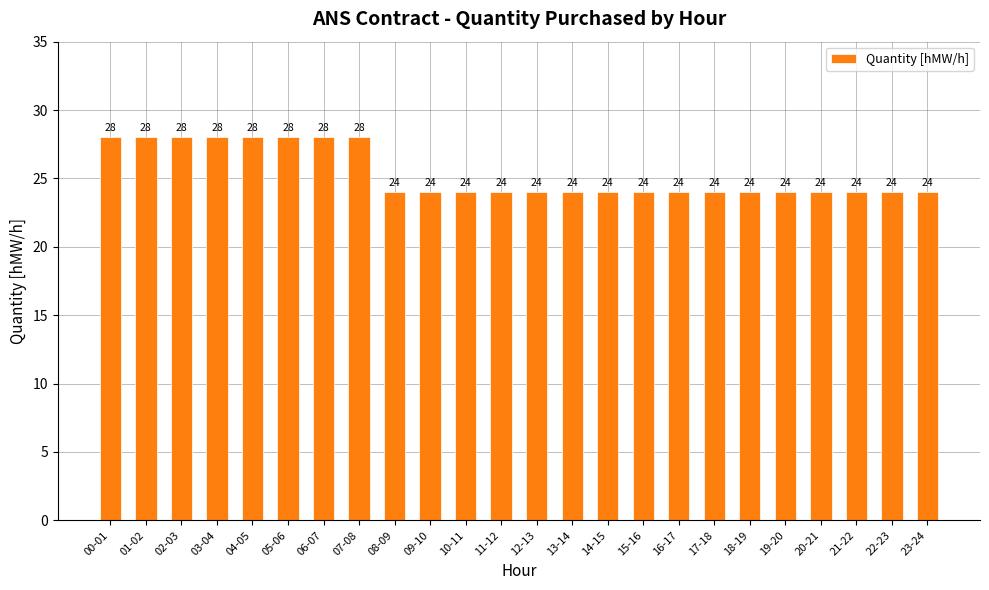

Approximately how many times larger is the value at 08-09 compared to 17-18?

1.0